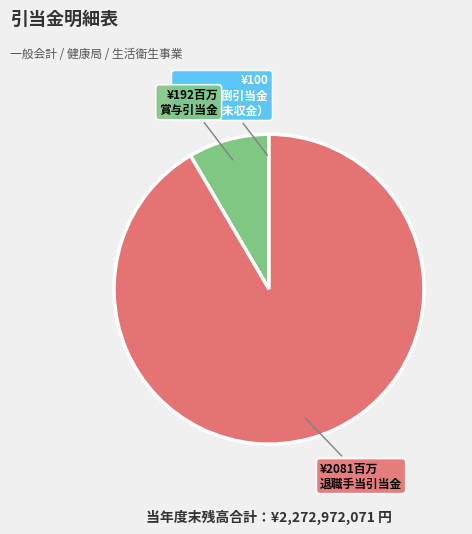

Does any single category account for the majority?

Yes